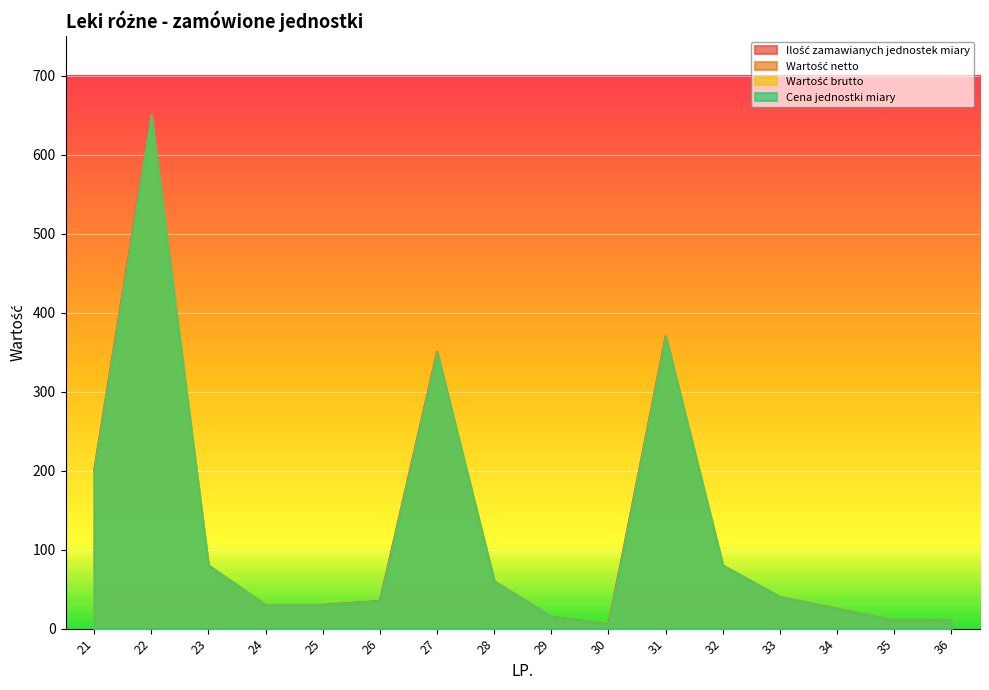

True or false: Wartość netto has more than 1 points higher than both neighbors.

False